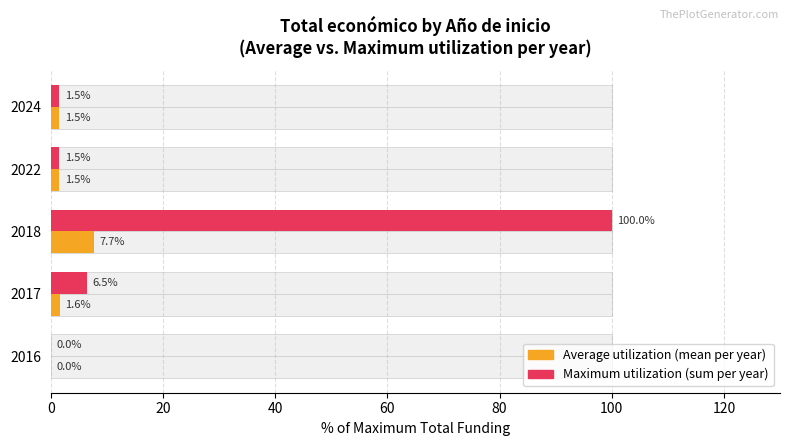

At how many categories does at least one series exceed 51?

1